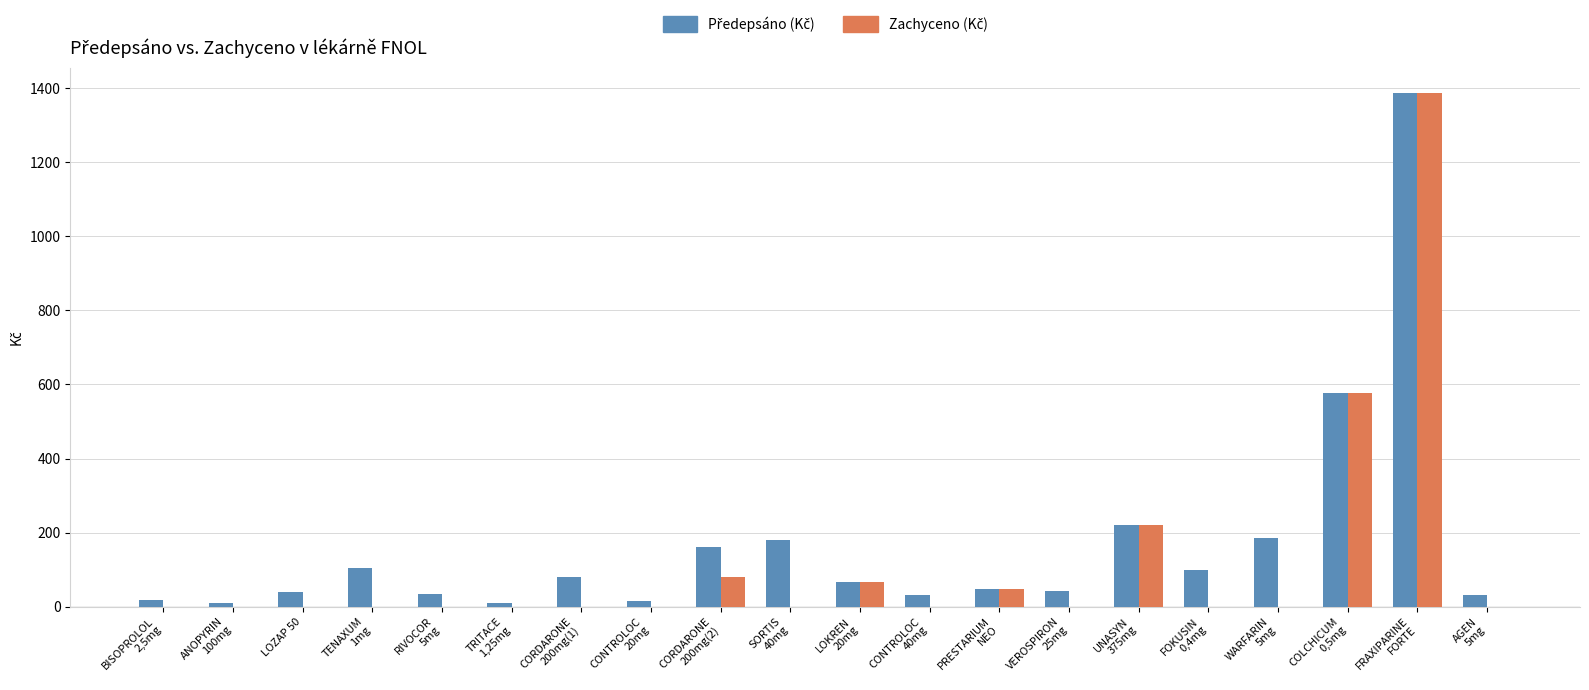

What is the maximum value shown in the chart?

1385.6